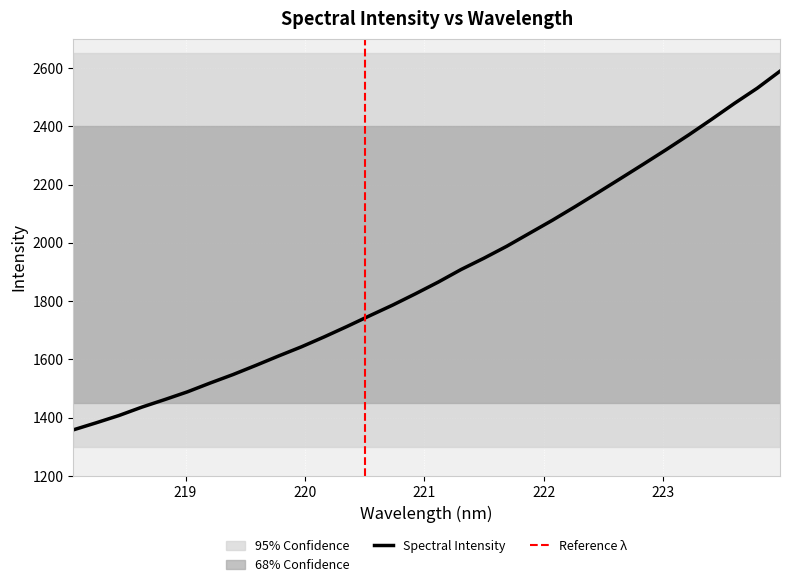

What is the greatest value displayed?

2589.2